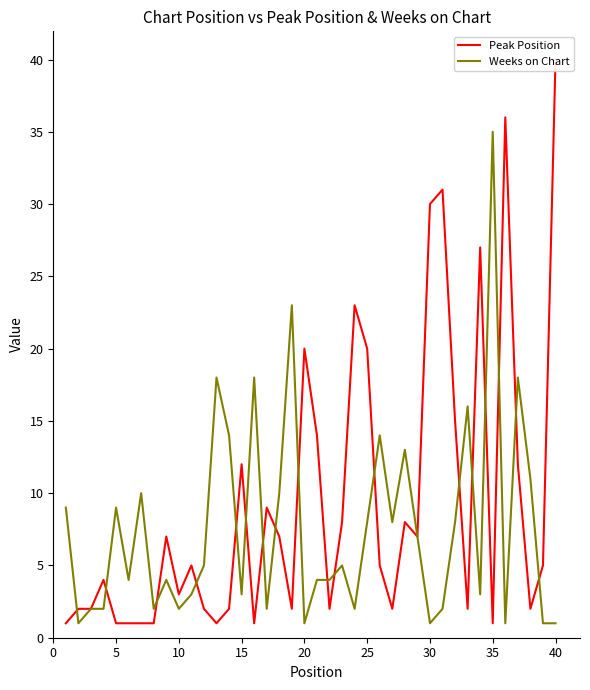

What are all the series names shown in the legend?

Peak Position, Weeks on Chart